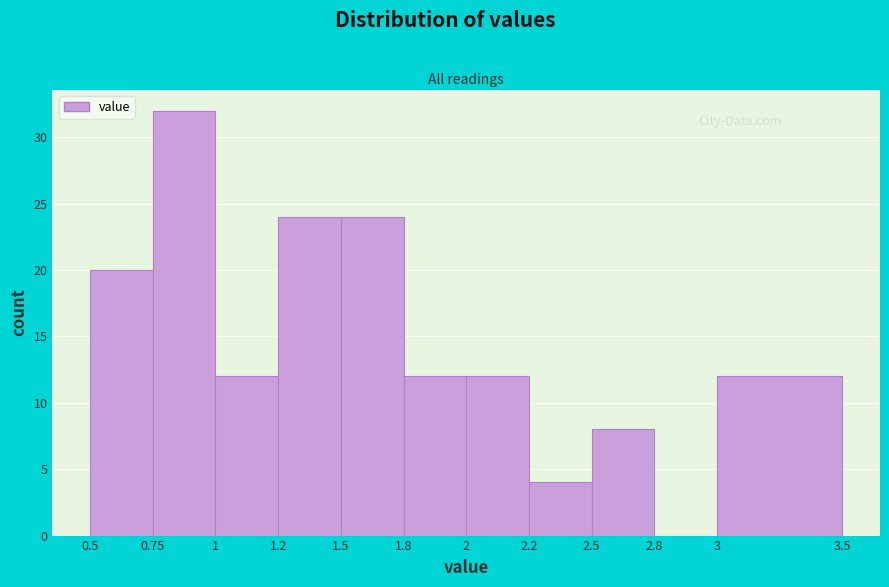

Reading left to right, what are all the values shown in this chart?

0.5=20	0.75=32	1=12	1.2=24	1.5=24	1.8=12	2=12	2.2=4	2.5=8	2.8=0	3=12